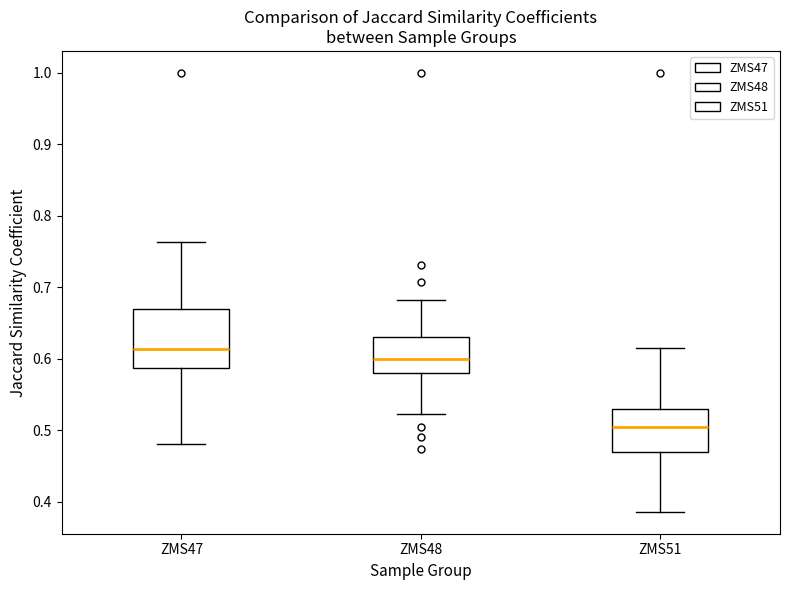

Where is the lower edge of the box for ZMS48 on the y-axis? The values are not printed on the chart, so give them approximately, as read against the axis.

0.58